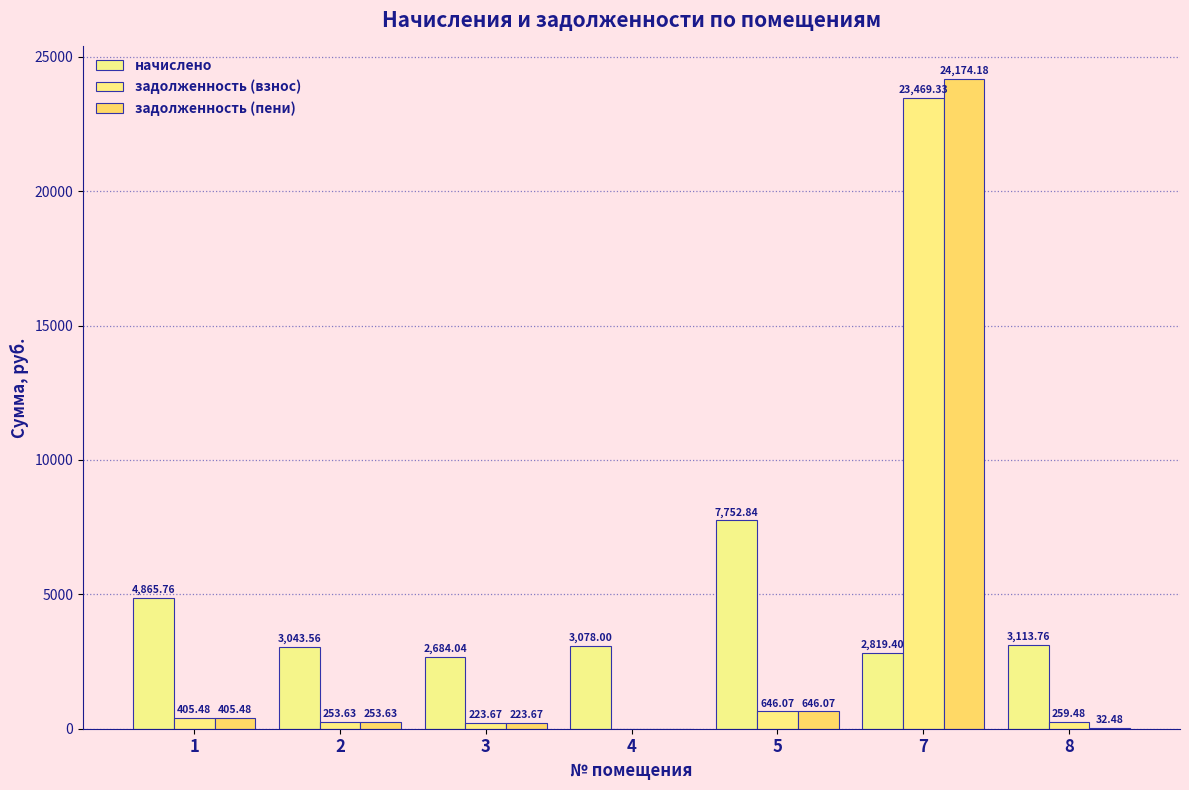

Which series has the largest range (max minus min)?

задолженность (пени)